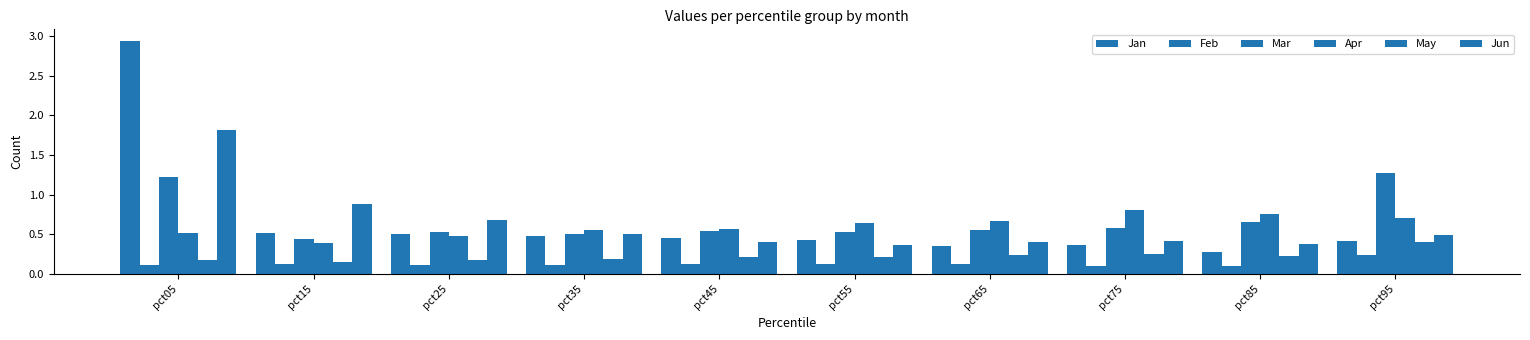

How many Feb values are between 0 and 1?

10